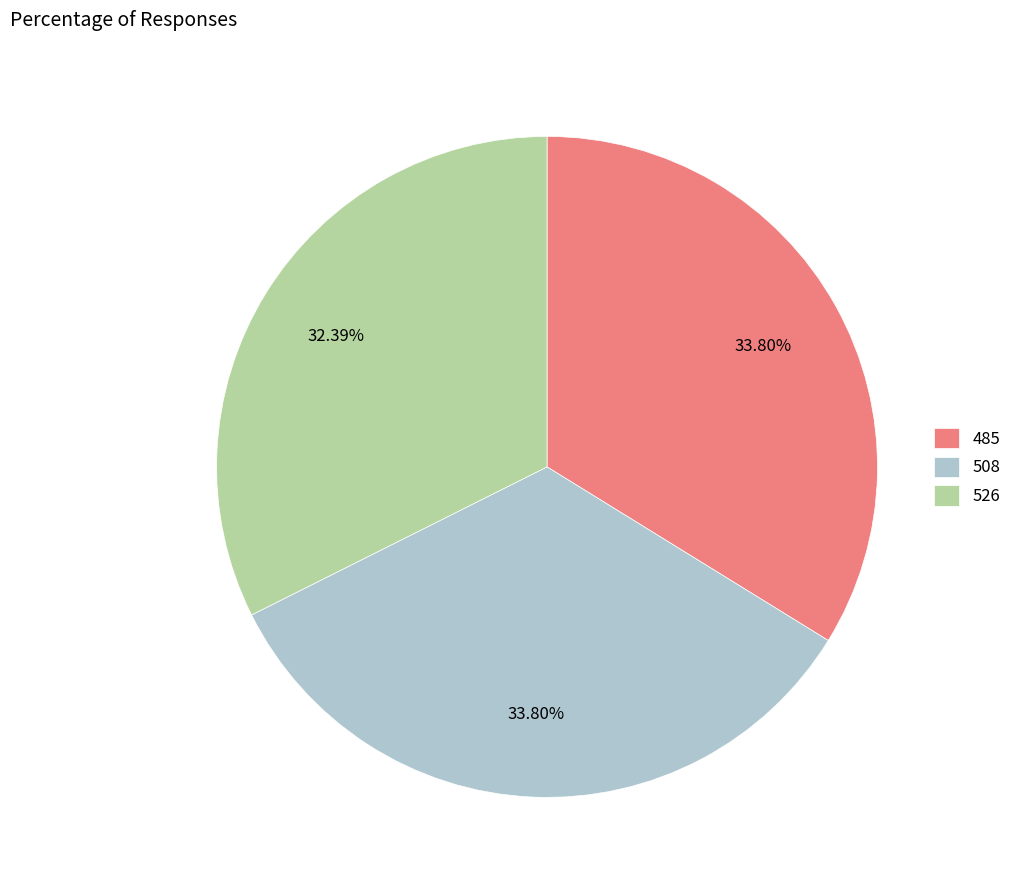

Count the number of slices in the pie.

3